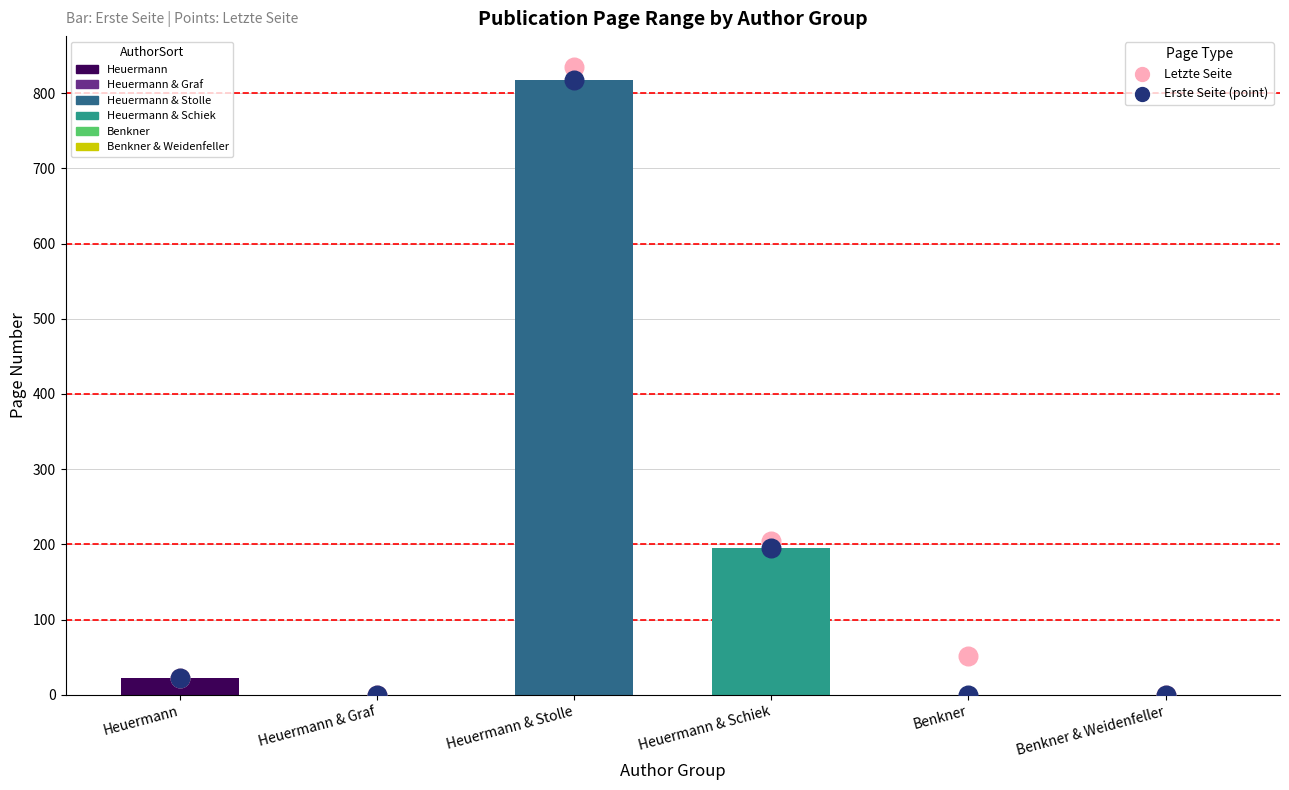

At how many categories does at least one series exceed 405?

1